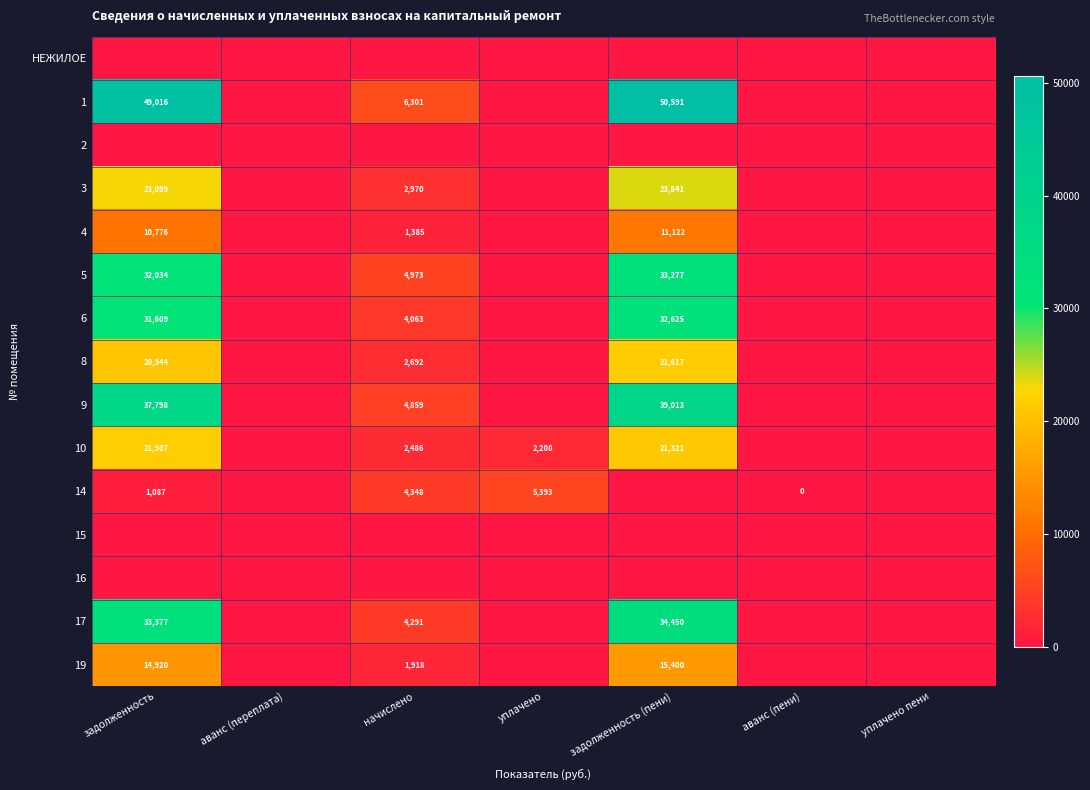

The value of 6 at начислено is 2588. True or false?

False